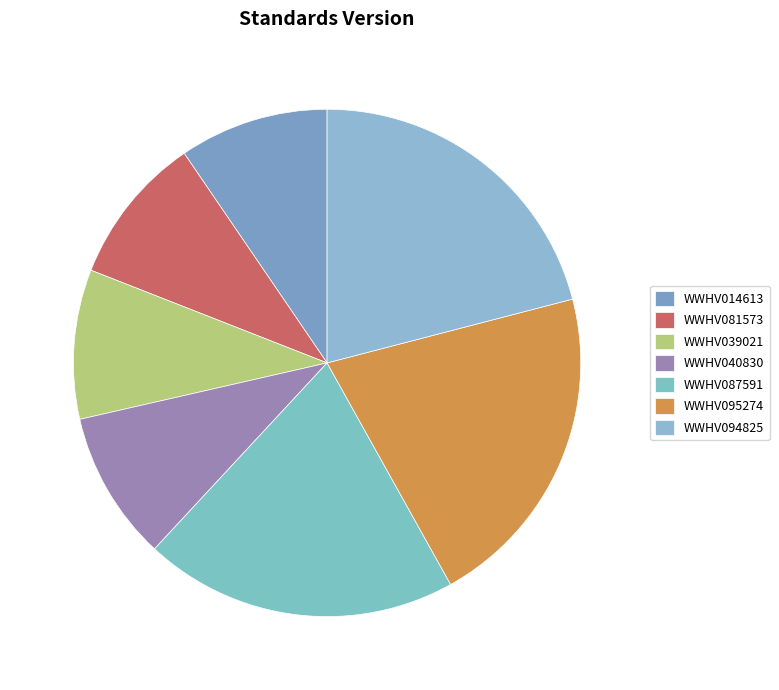

To the nearest percent, what is the combined percentage of WWHV014613 and WWHV095274?

30%